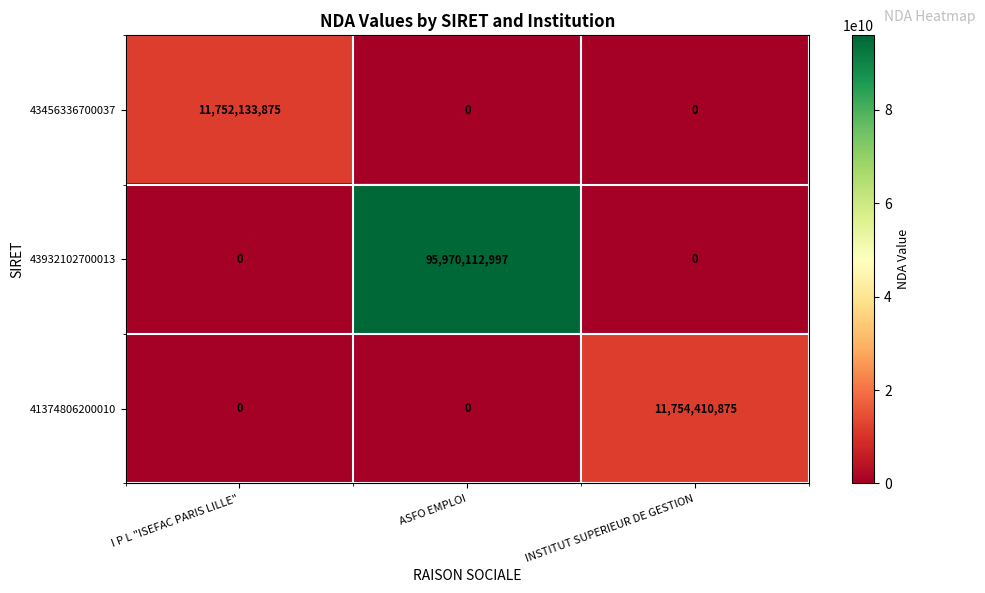

List the series in order of their peak value, lowest first.

43456336700037, 41374806200010, 43932102700013